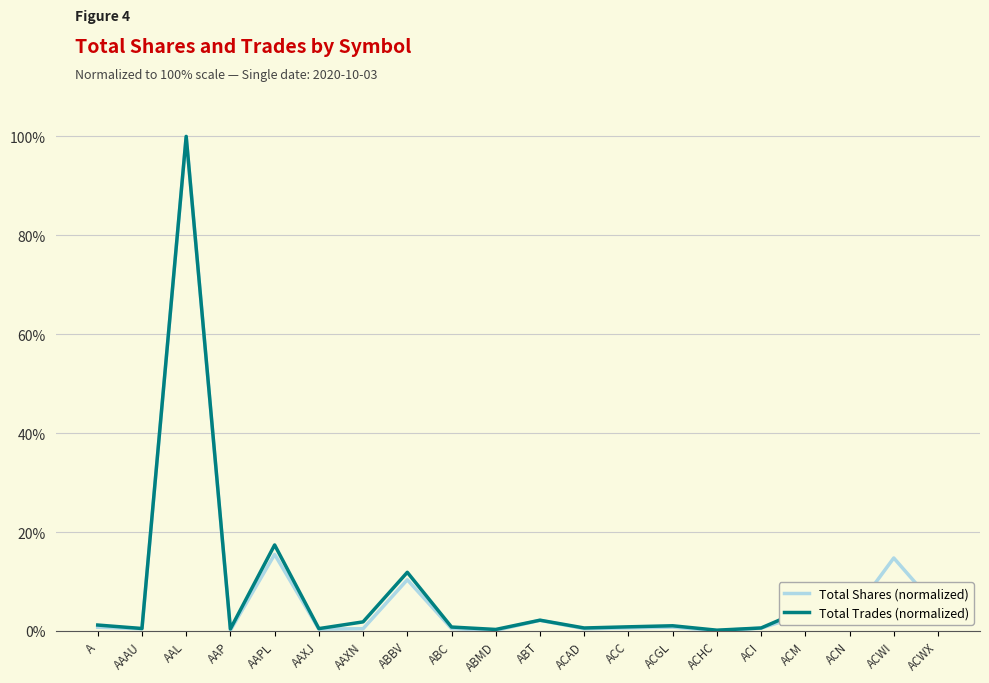

At which category does Total Trades (normalized) reach its first local peak?

AAL